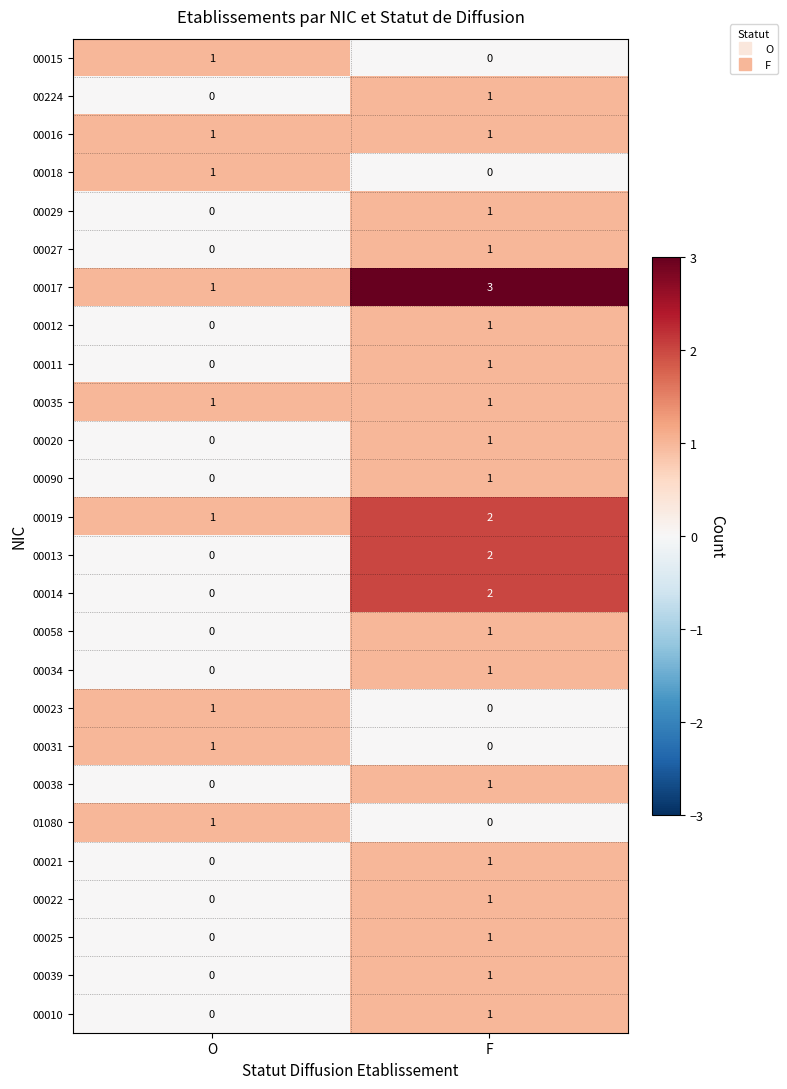

Which category has the lowest value in the 00224 series?

O